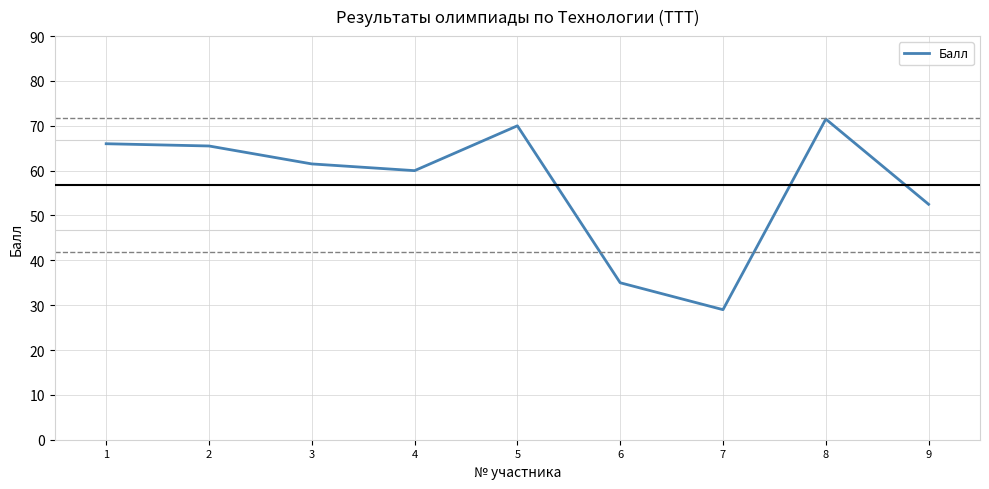

The value at 7 is 29.0. True or false?

True